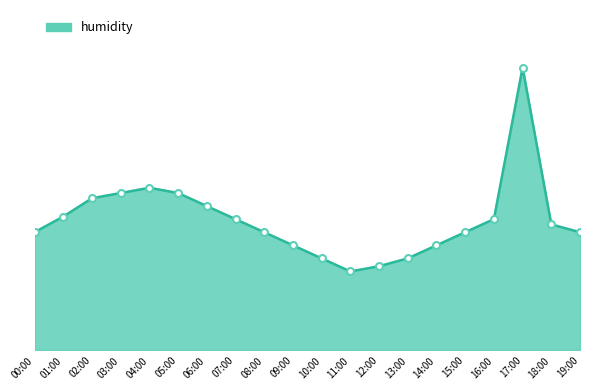

At which label does the data first exceed 89?

00:00